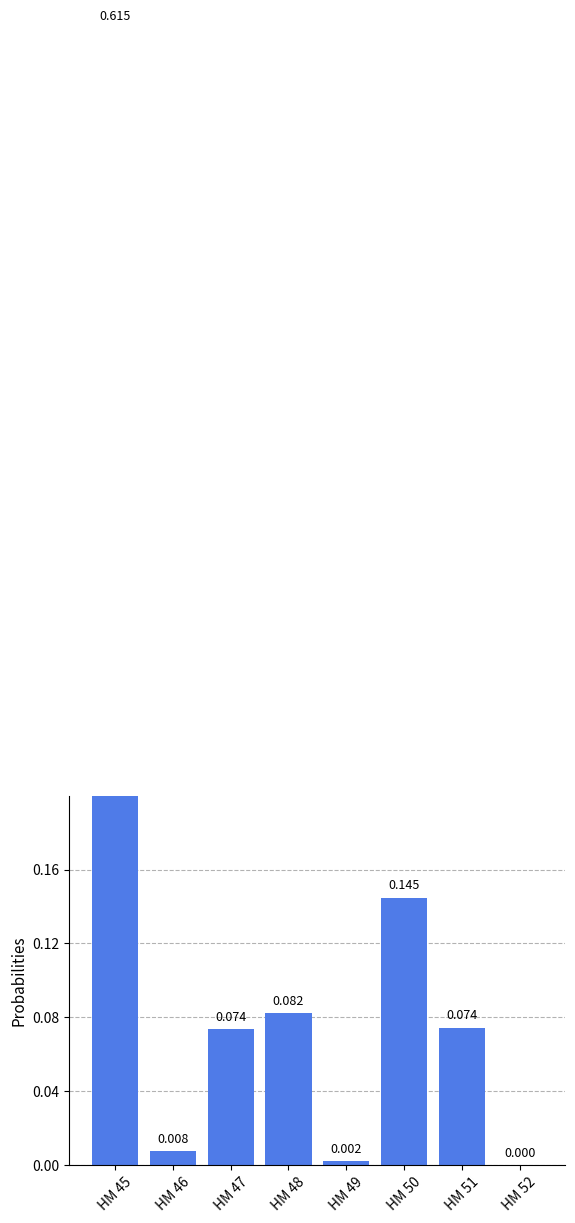

What is the difference between the maximum and minimum values?

0.6